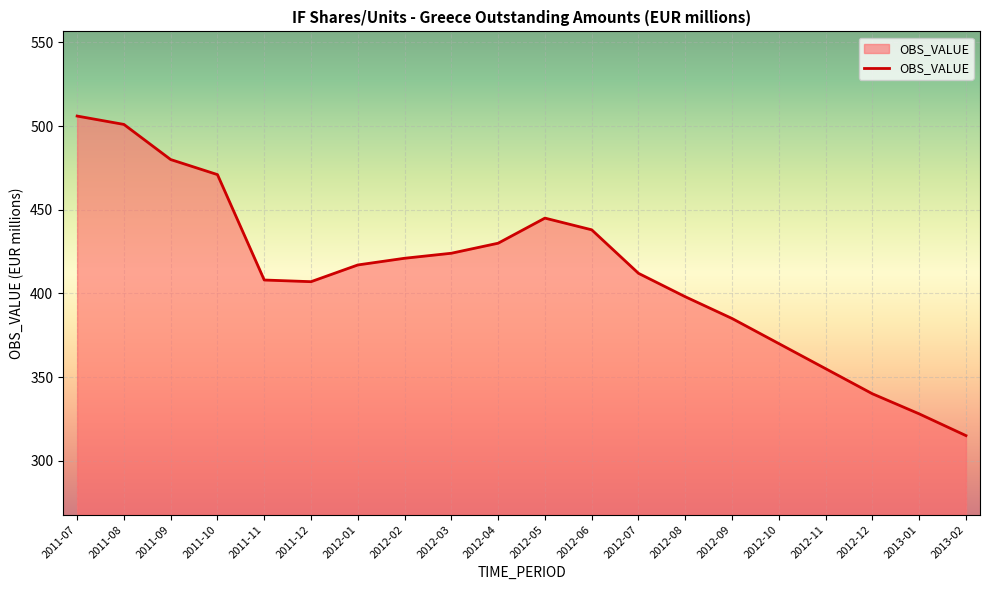

What is the difference between the values at 2012-01 and 2012-03?

7